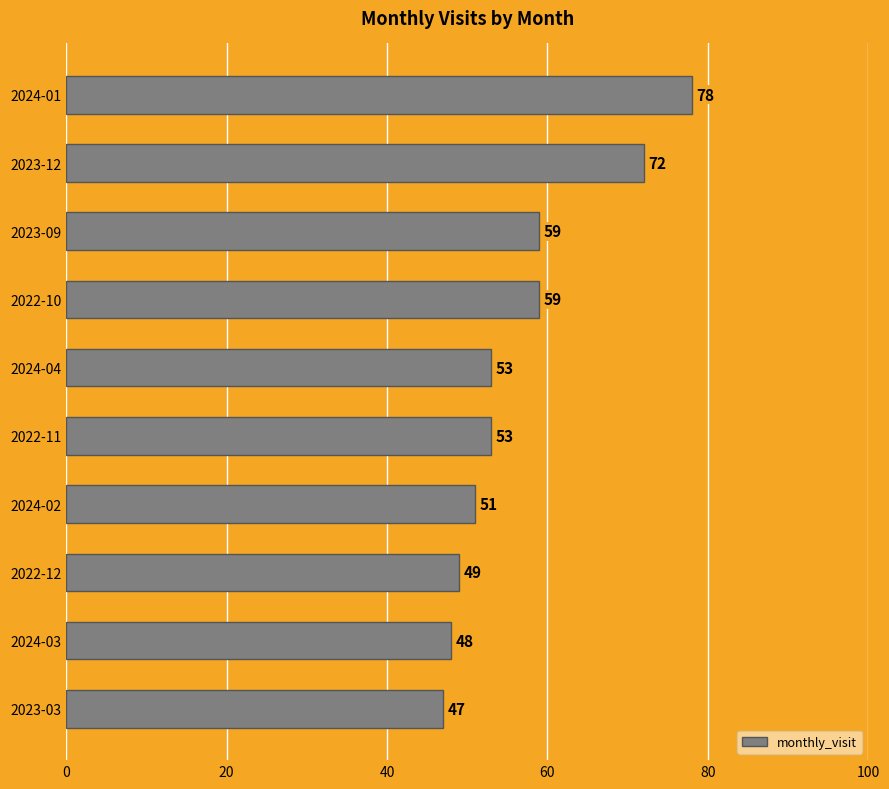

Read the value at 2022-11, to the nearest 5.

55